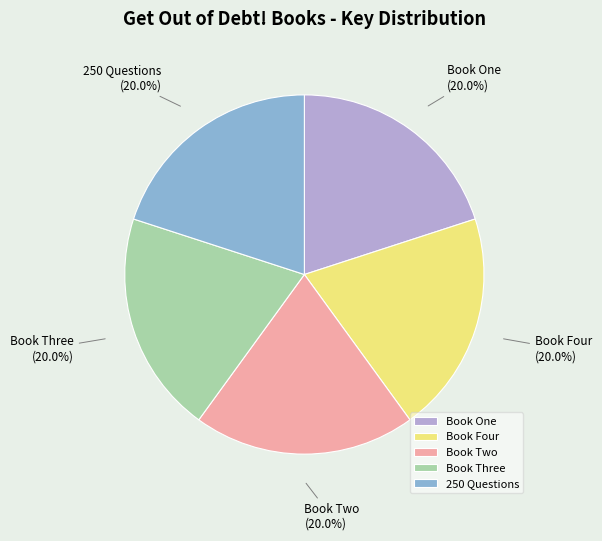

Is there a majority slice in this chart?

No